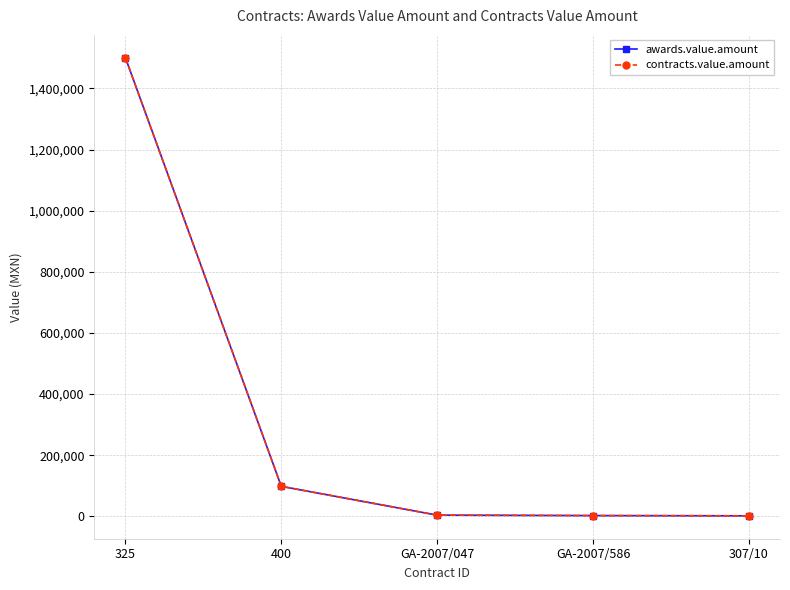

What are all the series names shown in the legend?

awards.value.amount, contracts.value.amount